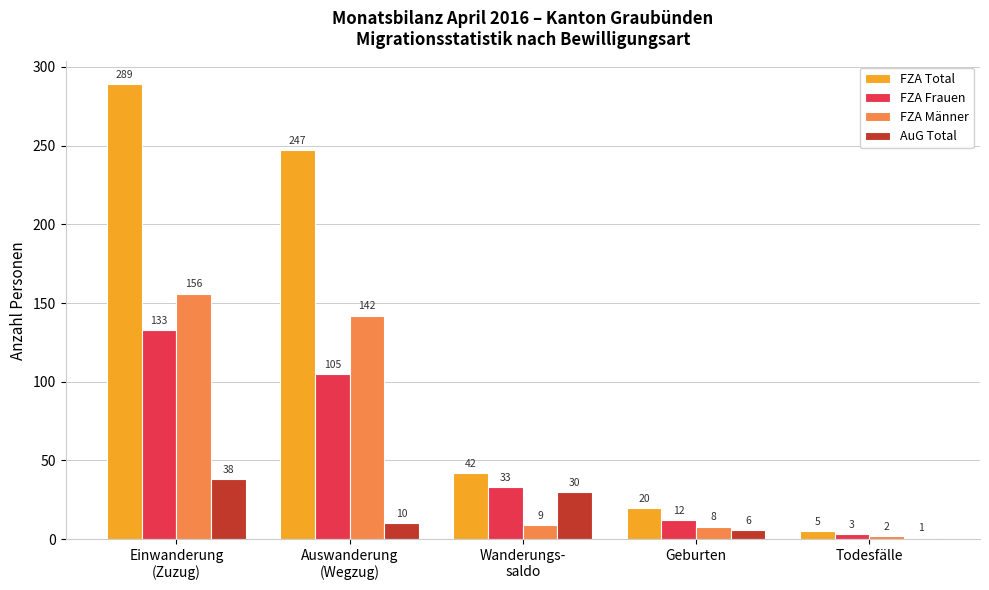

Reading left to right, what are all the values shown in this chart?

FZA Total: 289	247	42	20	5
FZA Frauen: 133	105	33	12	3
FZA Männer: 156	142	9	8	2
AuG Total: 38	10	30	6	1